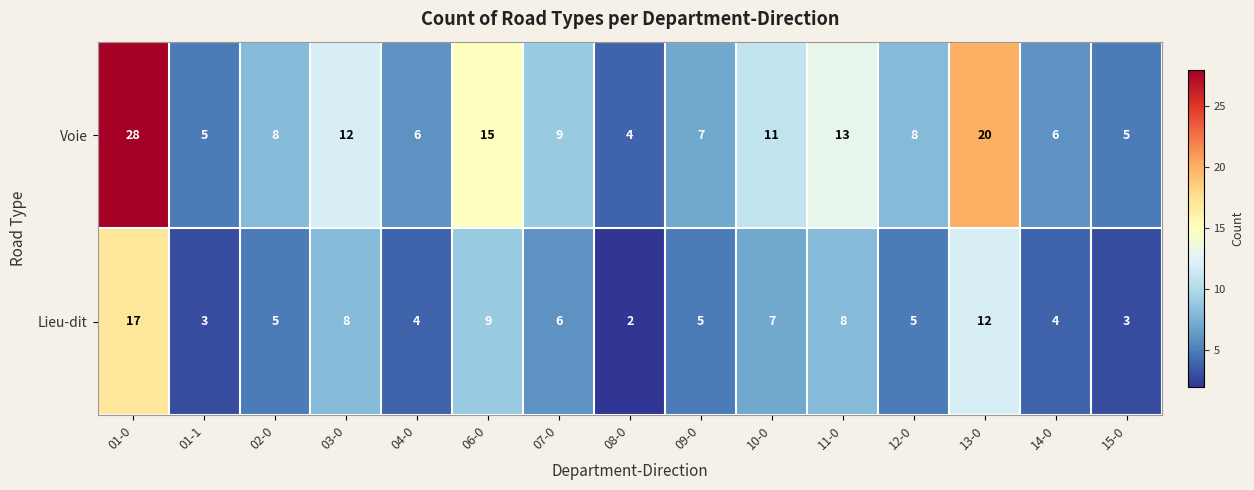

Rank the series by their average value, from highest to lowest.

Voie, Lieu-dit